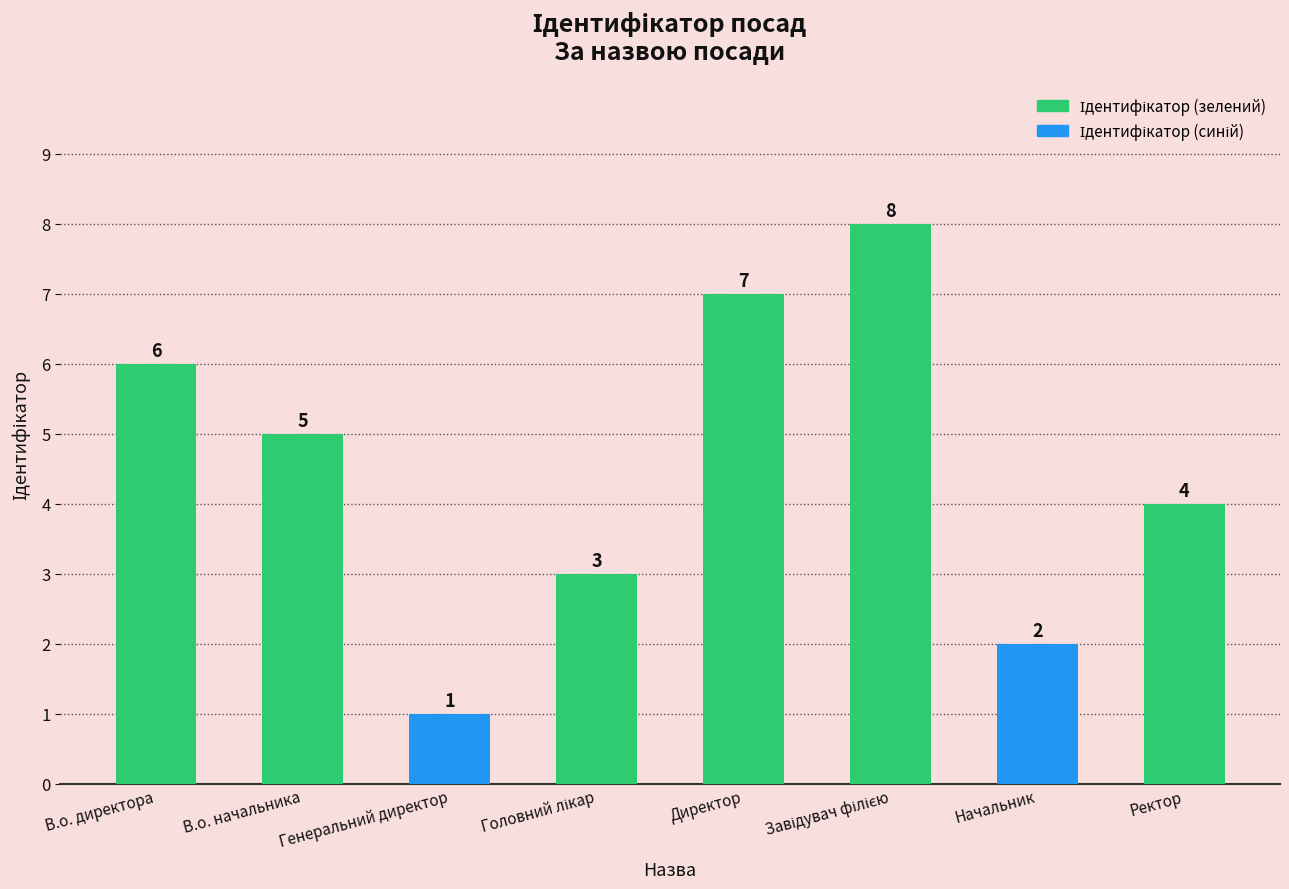

What is the label of the 2nd bar from the right?

Начальник